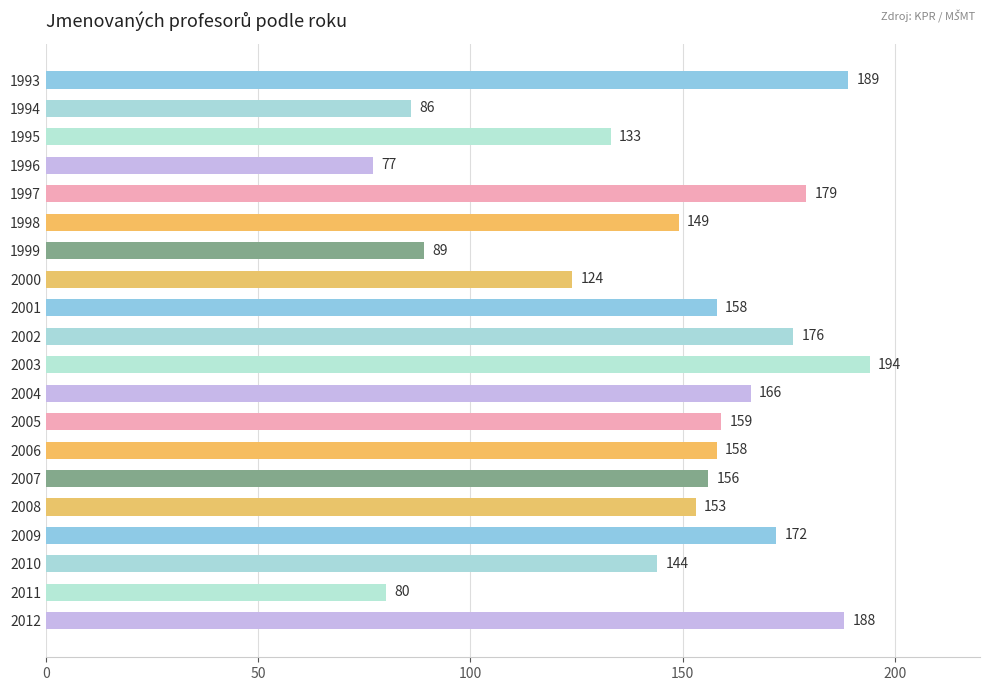

Which category has the highest value across all series?

2003